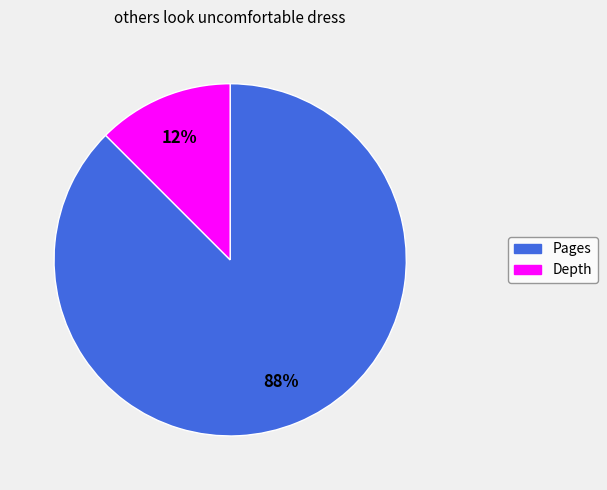

Count the number of slices in the pie.

2